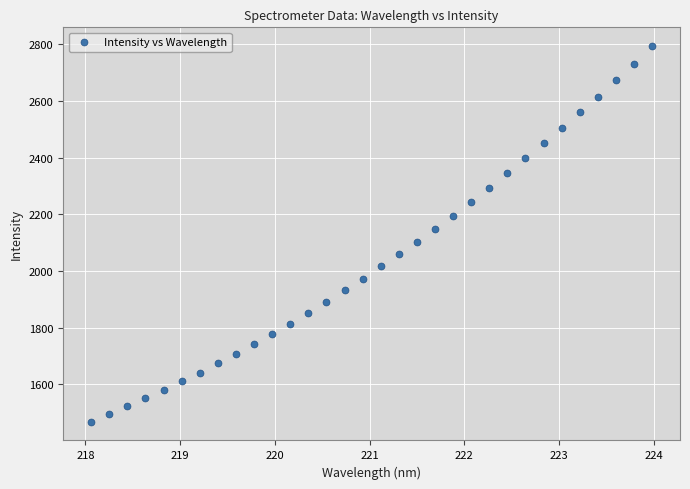

What is the range of X values (max minus min)?

5.9